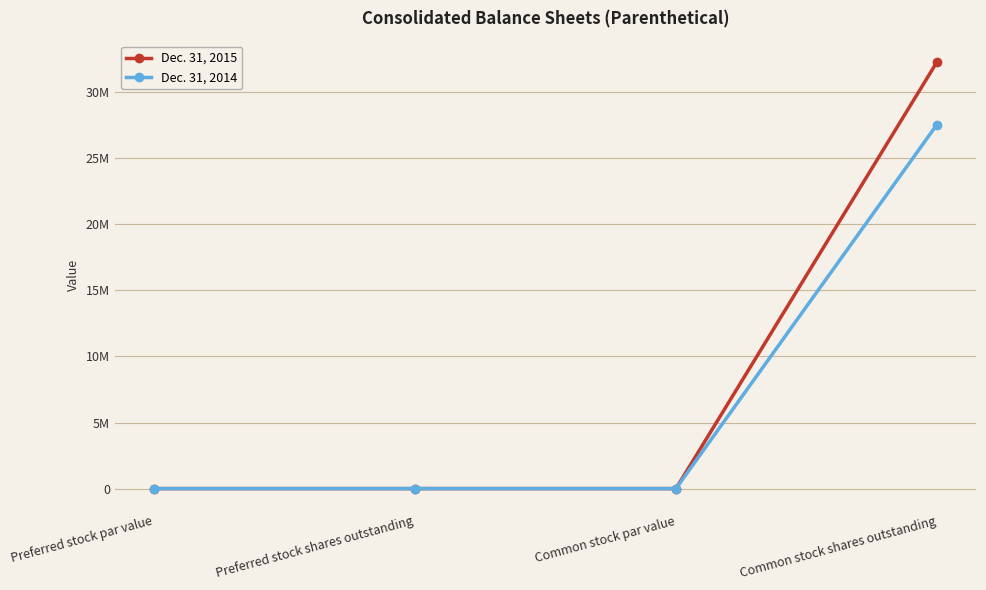

True or false: Dec. 31, 2014 has more than 0 points higher than both neighbors.

False